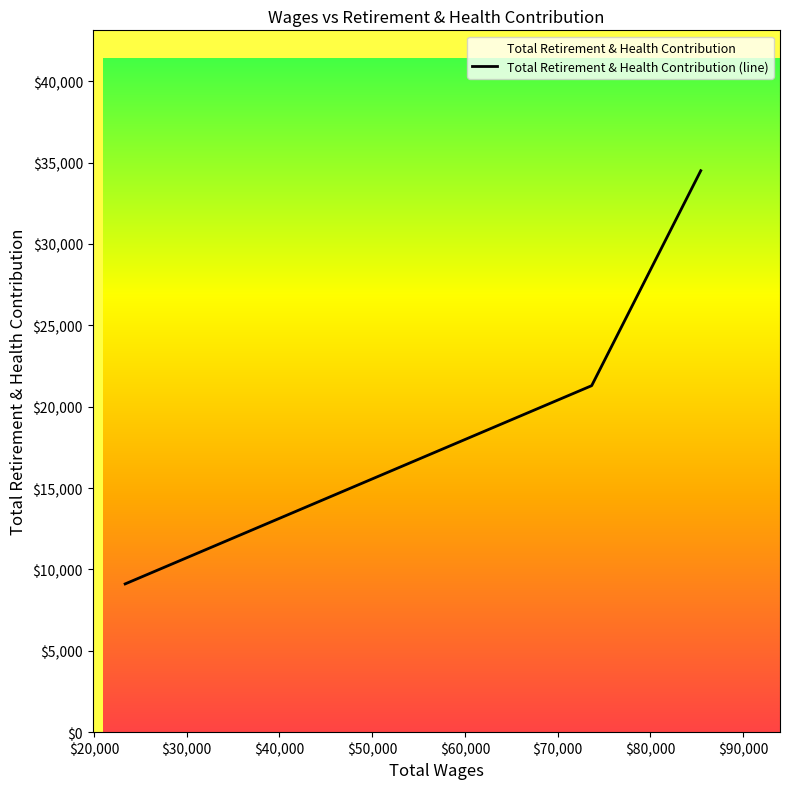

What is the difference between the maximum and minimum values?

25388